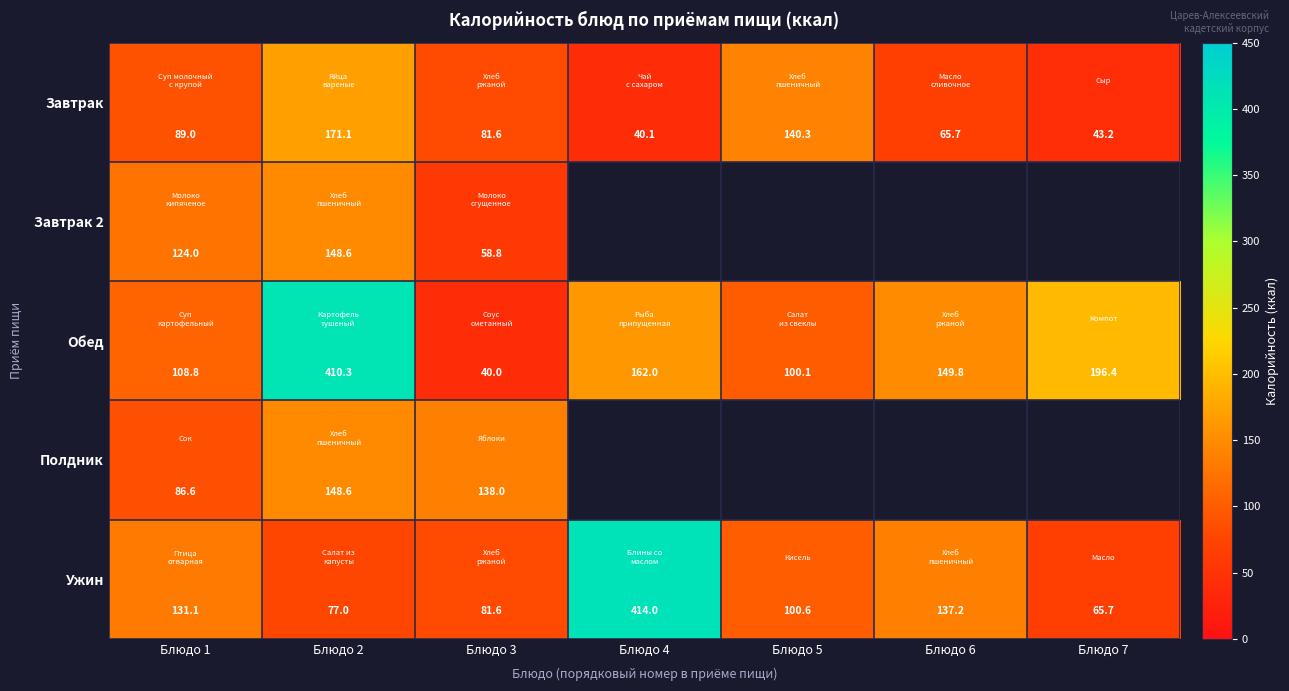

What is the spread (max minus min) of values at Блюдо 2?

333.3